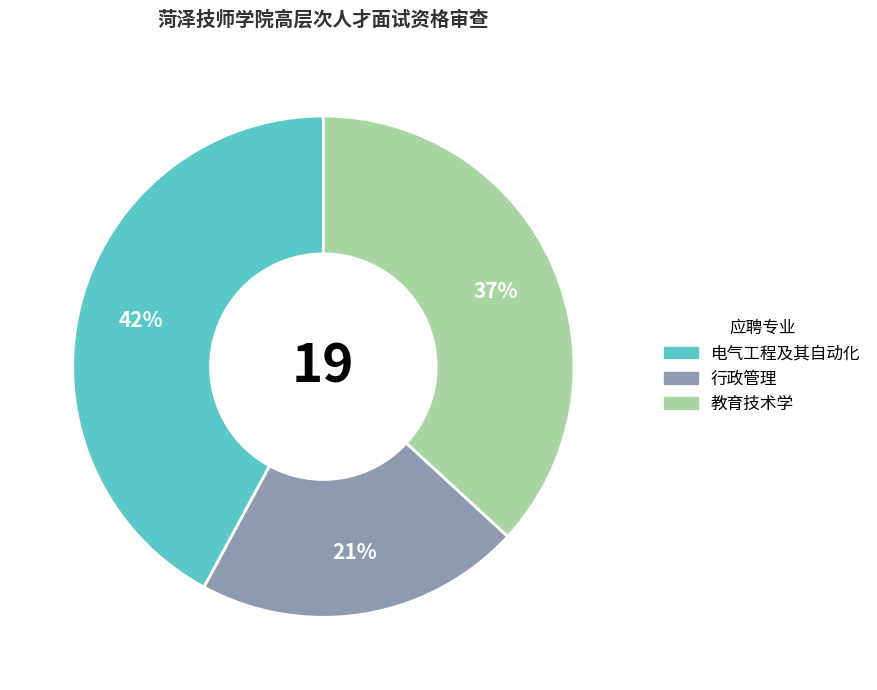

To the nearest percent, what portion does 行政管理 represent?

21%